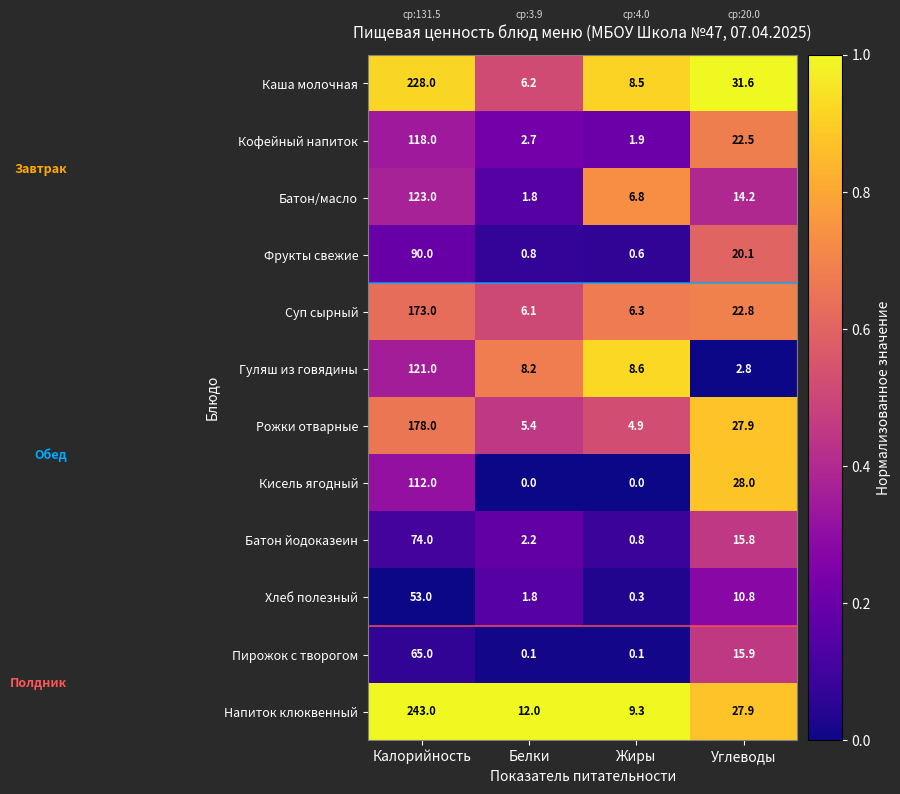

Rank the series at Калорийность from highest to lowest value.

Напиток клюквенный, Каша молочная, Рожки отварные, Суп сырный, Батон/масло, Гуляш из говядины, Кофейный напиток, Кисель ягодный, Фрукты свежие, Батон йодоказеин, Пирожок с творогом, Хлеб полезный